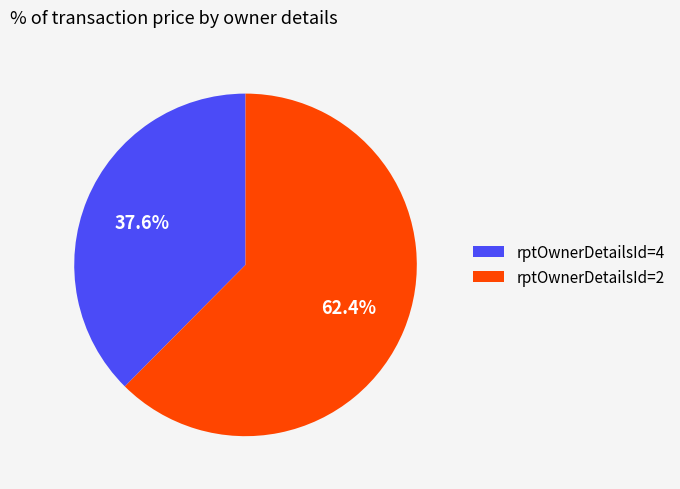

Does rptOwnerDetailsId=4 account for over 50% of the chart?

No